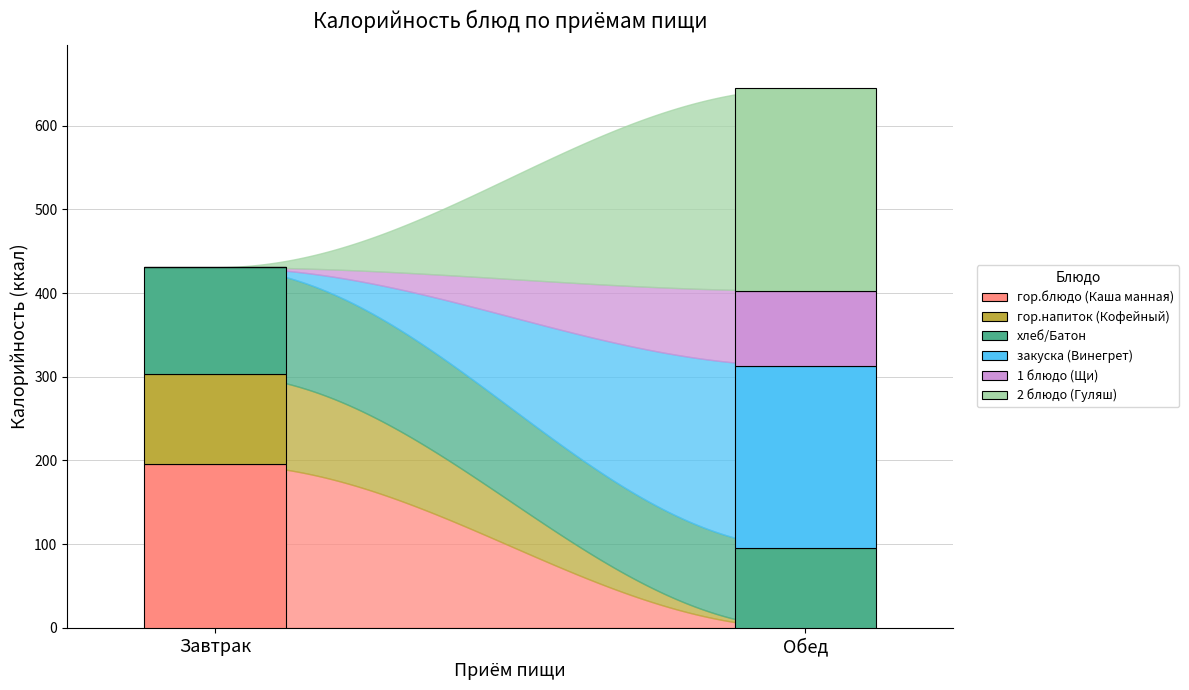

The закуска (Винегрет) series shows 69 at Завтрак. True or false?

False